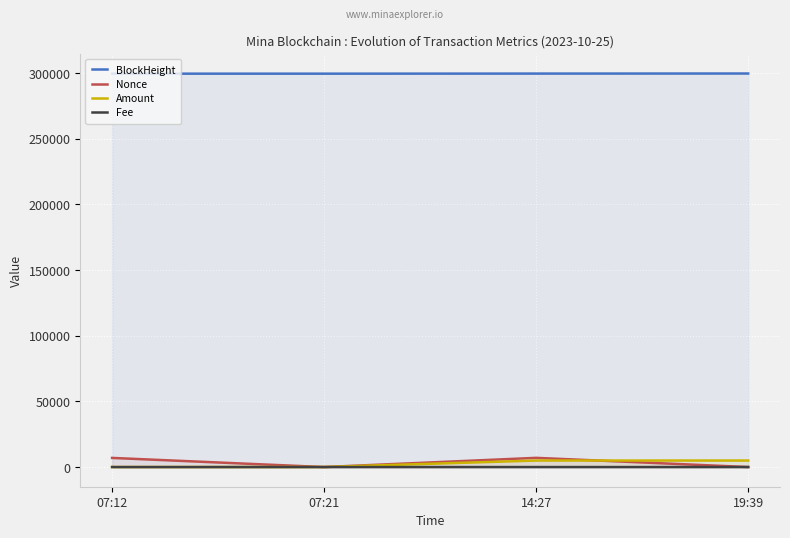

The value of BlockHeight at 14:27 is 299721.0. True or false?

True